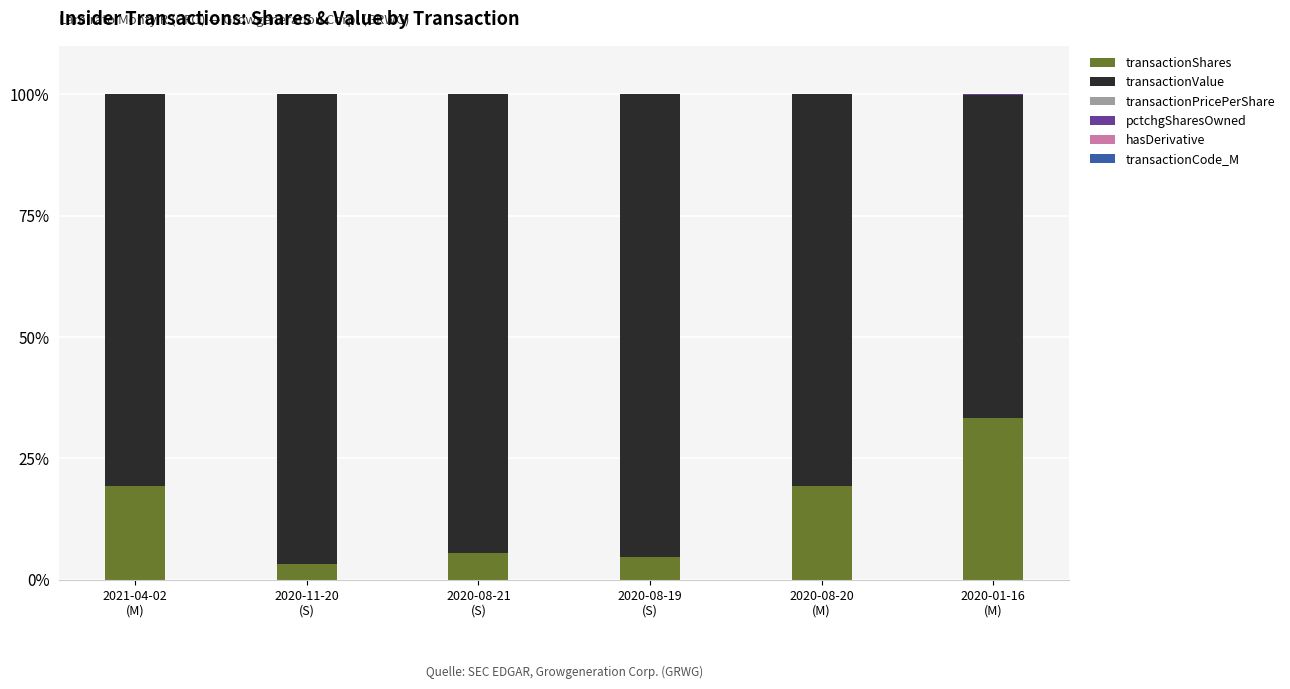

What is the highest value of the transactionShares series?

33.4